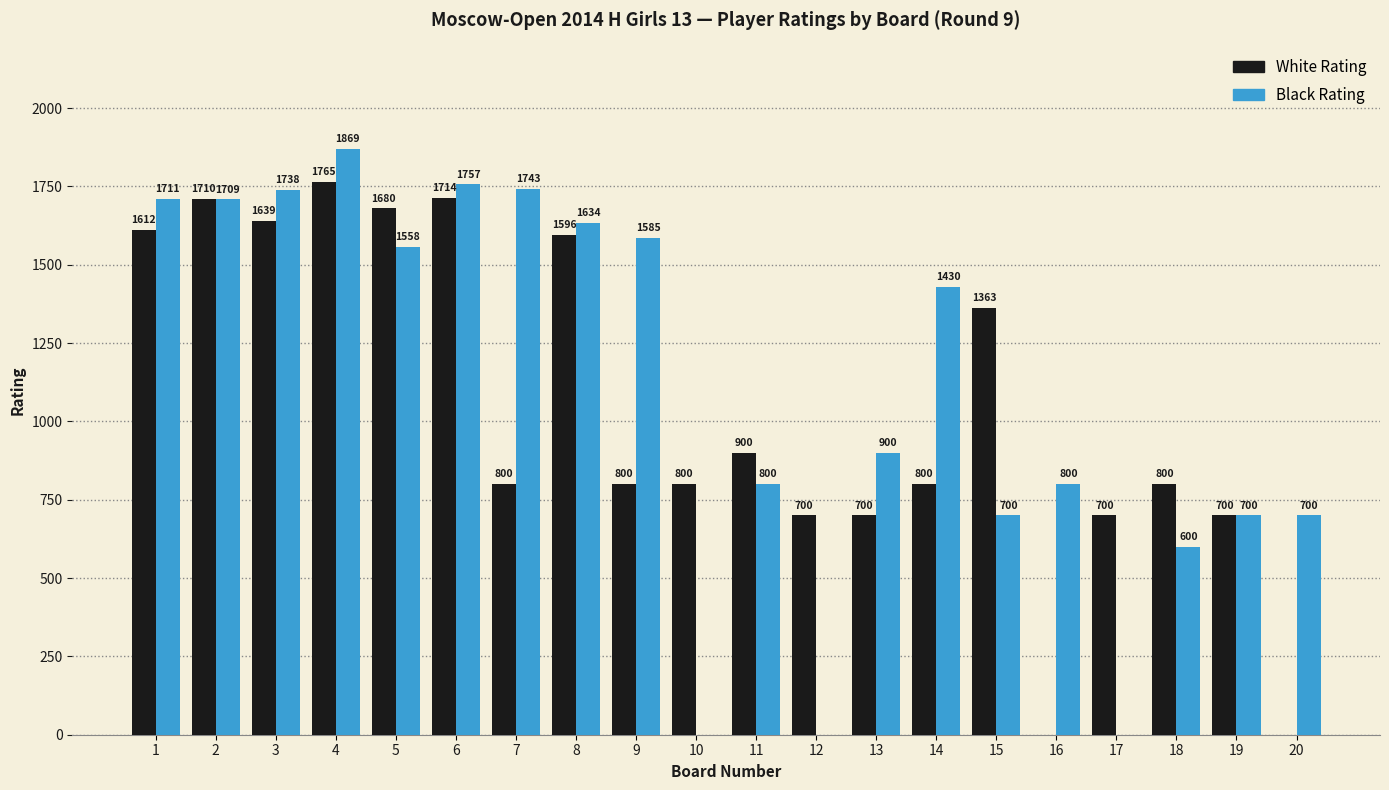

True or false: White Rating has a value of 2325 at 15.

False